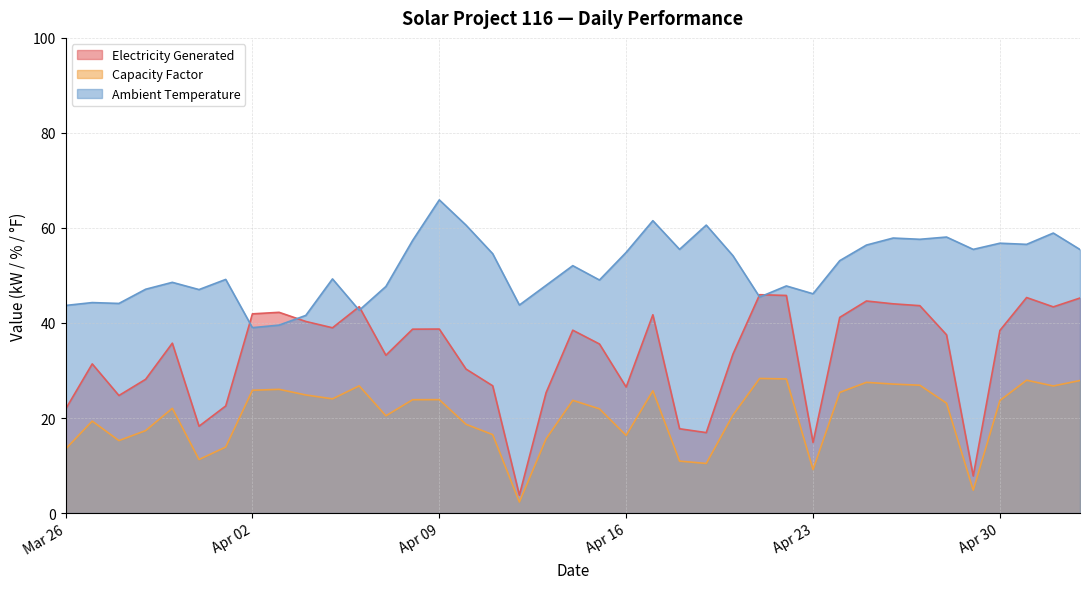

At which category does Ambient Temperature reach its first local valley?

2013-03-28